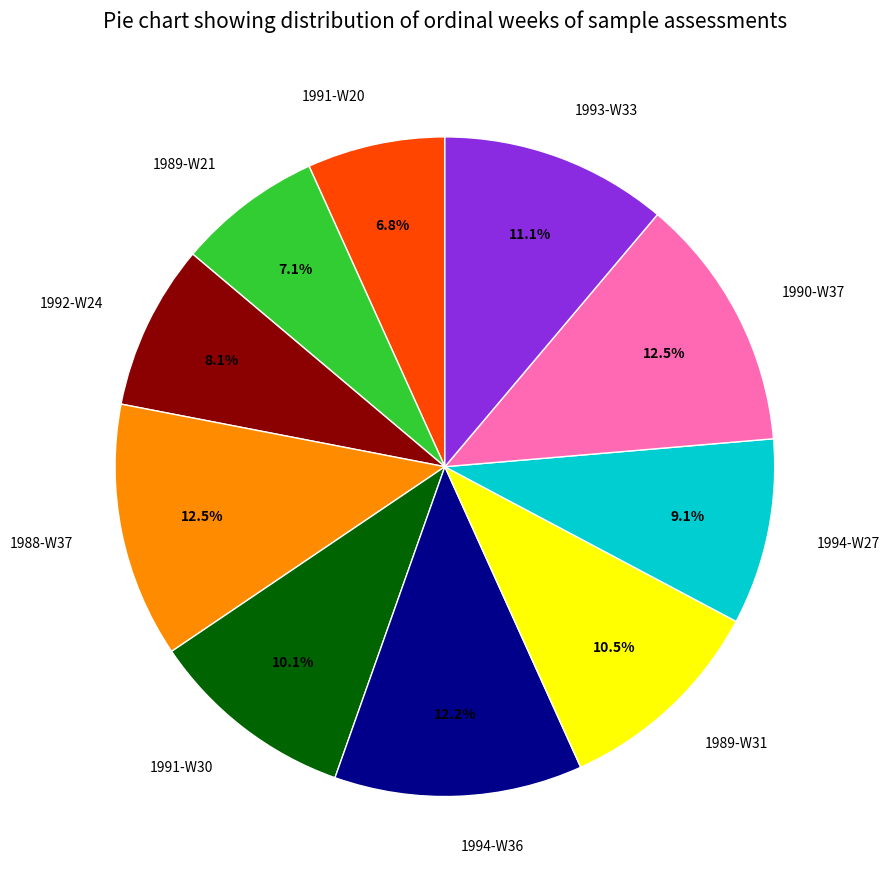

Combined, what portion of the pie is 1989-W31 and 1988-W37?

23.0%